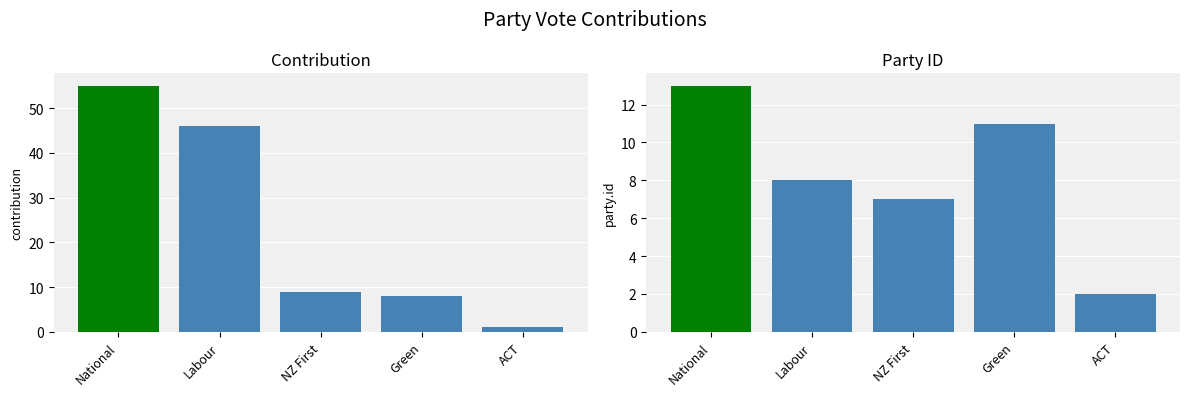

Rank the series by their average value, from lowest to highest.

party.id, contribution